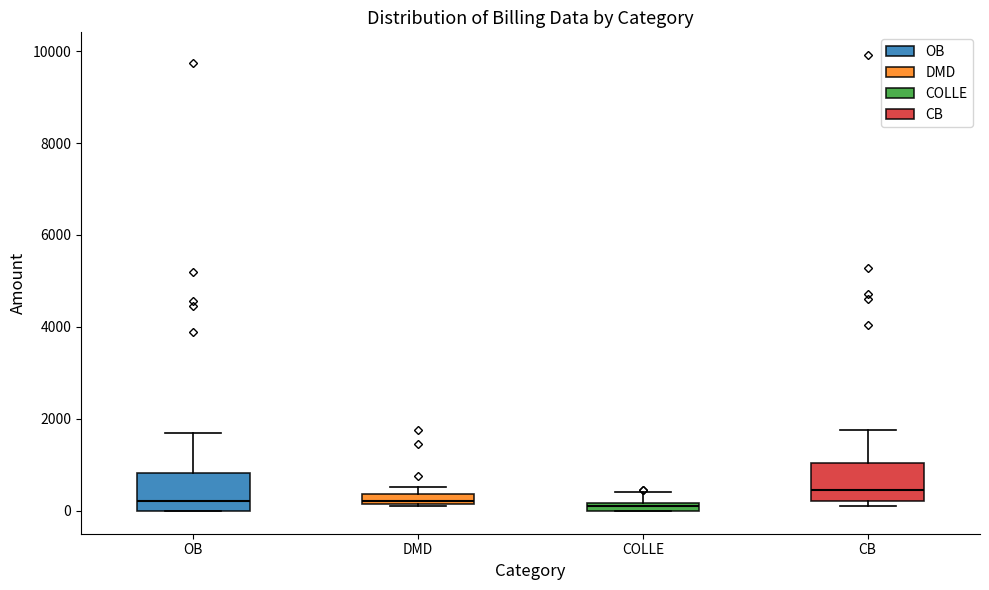

Which box's median line is the highest?

CB